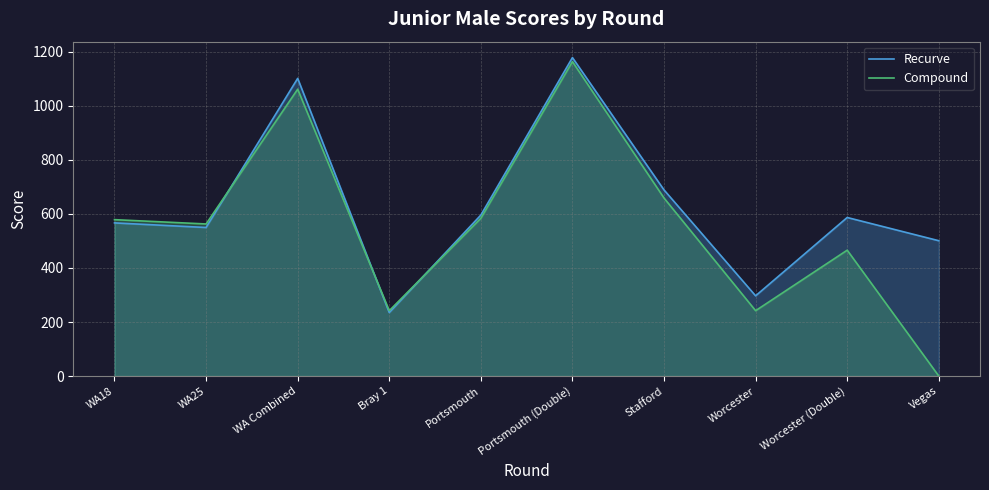

Does the chart display data point markers on the line(s)?

No